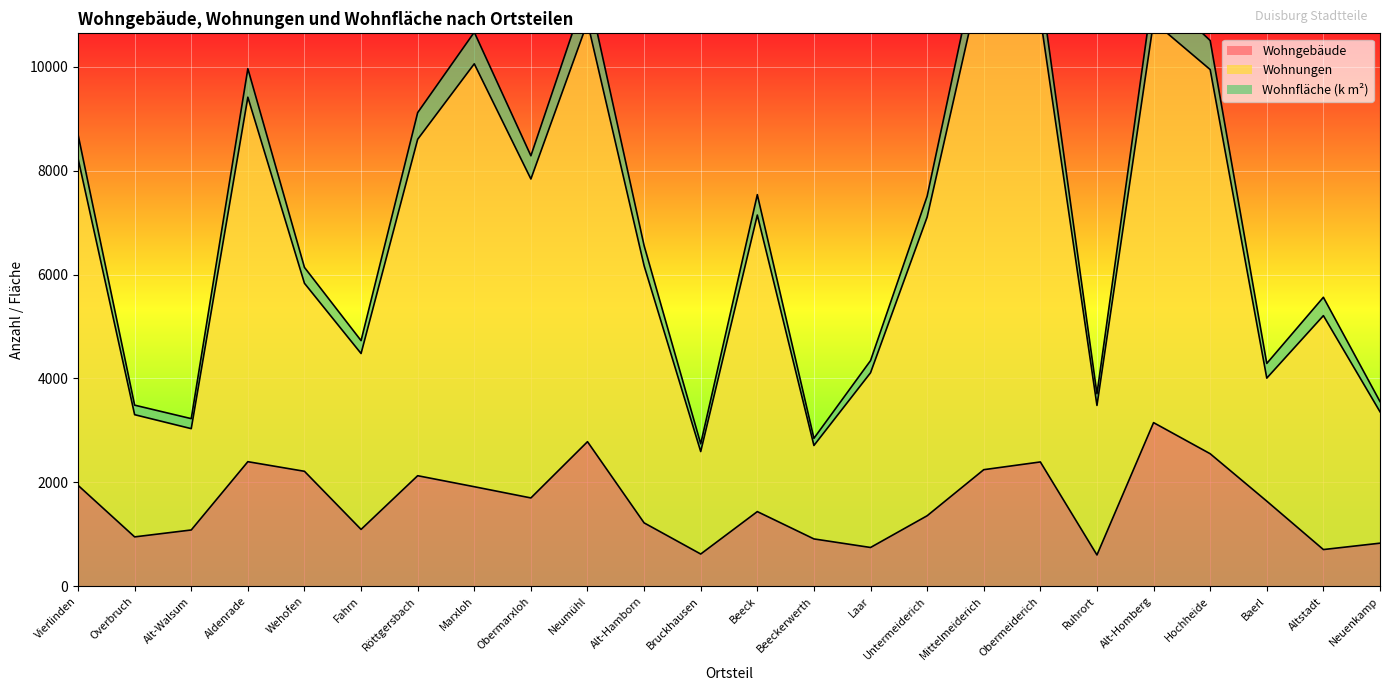

What is the label of the 10th point from the left?

Neumühl